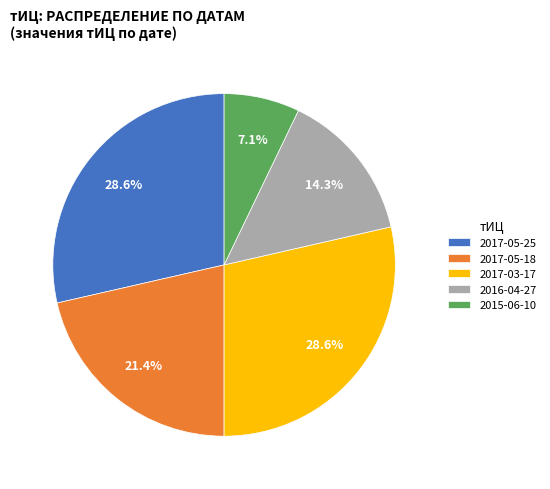

Does any single category account for the majority?

No